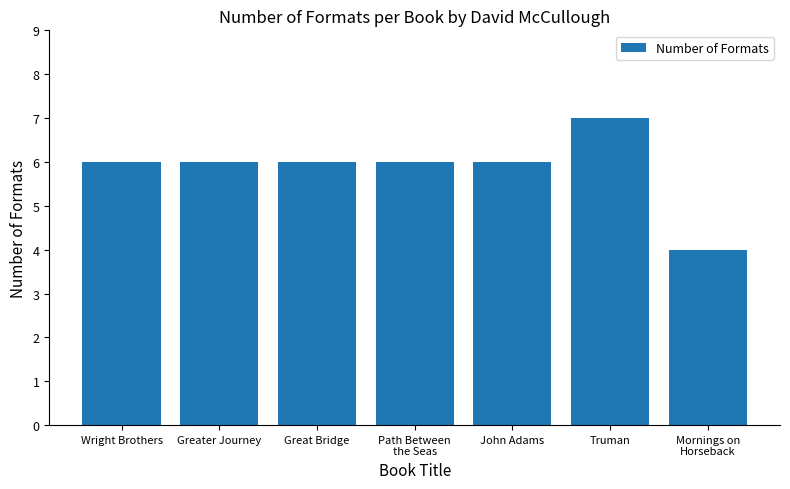

Which label corresponds to the smallest value in the chart?

Mornings on
Horseback